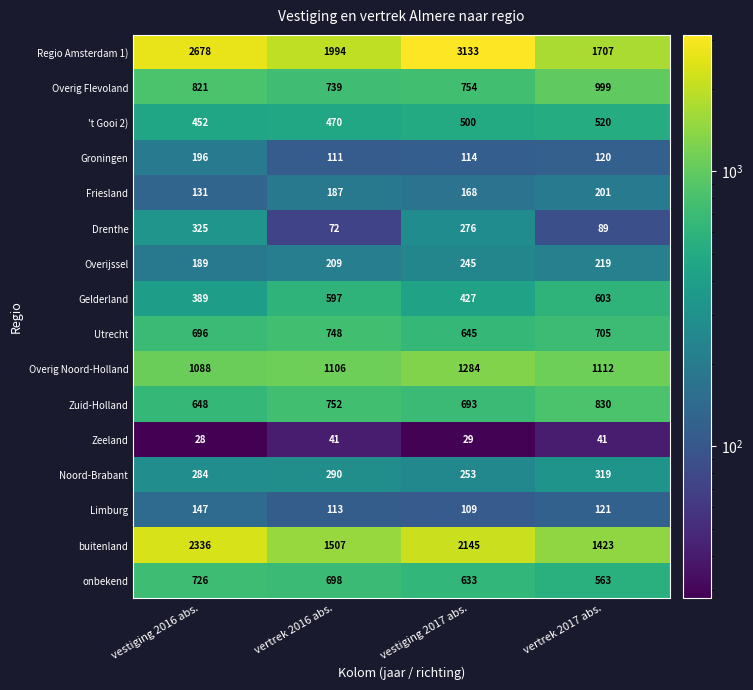

Count the number of categories in the chart.

4